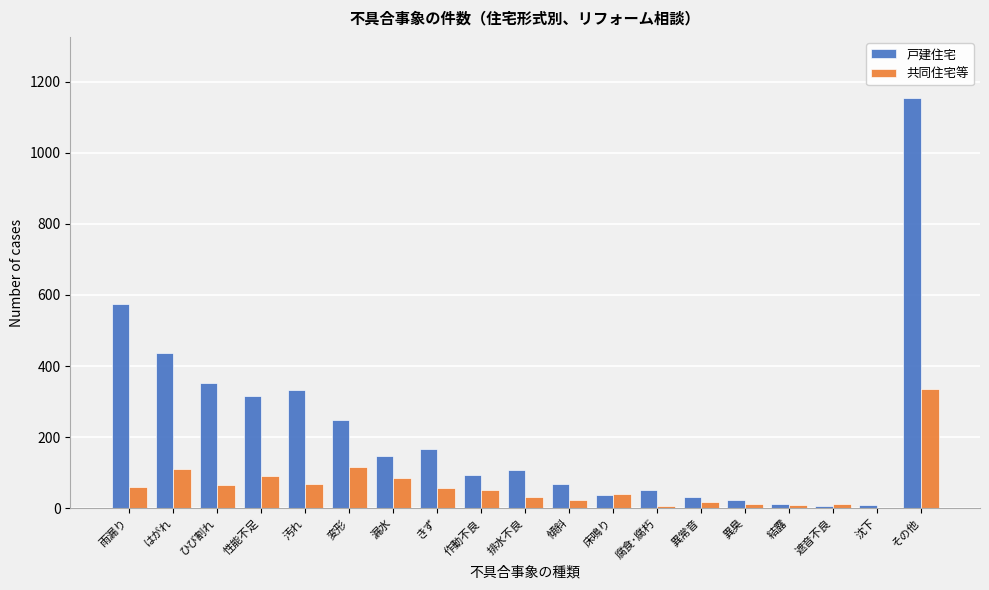

At which category is the sum across all series the highest?

その他